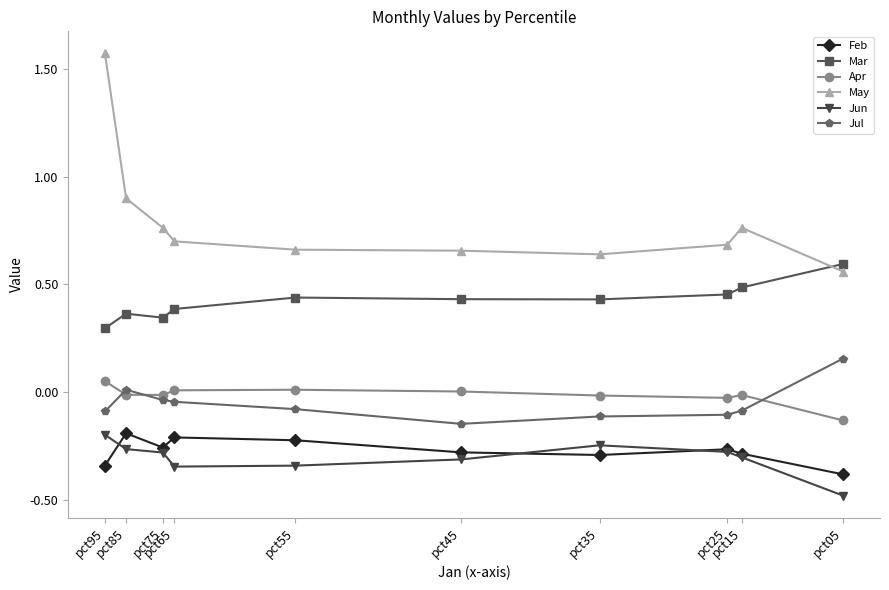

Reading left to right, what are all the values shown in this chart?

Feb: pct05=-0.4	pct15=-0.3	pct25=-0.3	pct35=-0.3	pct45=-0.3	pct55=-0.2	pct65=-0.2	pct75=-0.3	pct85=-0.2	pct95=-0.3
Mar: pct05=0.6	pct15=0.5	pct25=0.5	pct35=0.4	pct45=0.4	pct55=0.4	pct65=0.4	pct75=0.3	pct85=0.4	pct95=0.3
Apr: pct05=-0.1	pct15=-0.0	pct25=-0.0	pct35=-0.0	pct45=0.0	pct55=0.0	pct65=0.0	pct75=-0.0	pct85=-0.0	pct95=0.1
May: pct05=0.6	pct15=0.8	pct25=0.7	pct35=0.6	pct45=0.7	pct55=0.7	pct65=0.7	pct75=0.8	pct85=0.9	pct95=1.6
Jun: pct05=-0.5	pct15=-0.3	pct25=-0.3	pct35=-0.2	pct45=-0.3	pct55=-0.3	pct65=-0.3	pct75=-0.3	pct85=-0.3	pct95=-0.2
Jul: pct05=0.2	pct15=-0.1	pct25=-0.1	pct35=-0.1	pct45=-0.1	pct55=-0.1	pct65=-0.0	pct75=-0.0	pct85=0.0	pct95=-0.1